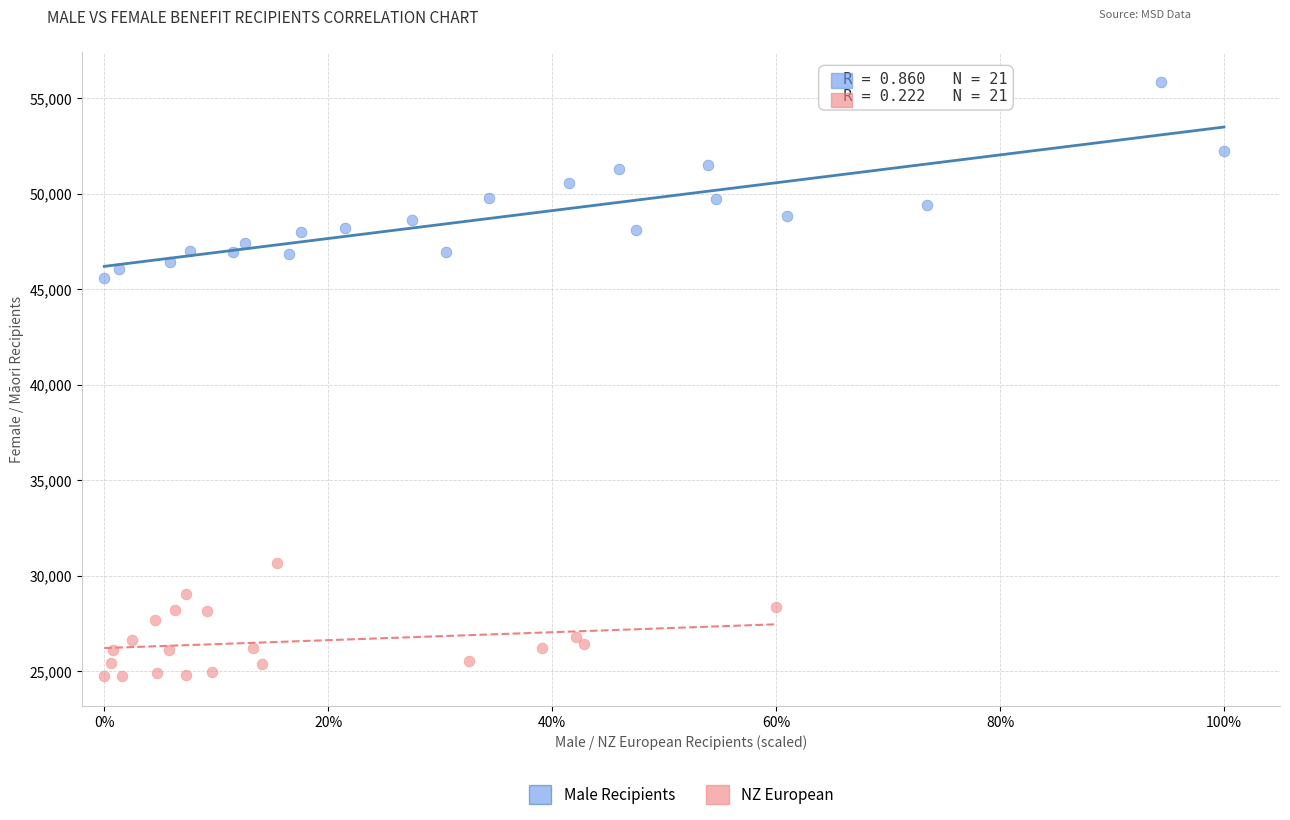

Which series contains the highest Y value?

Male Recipients